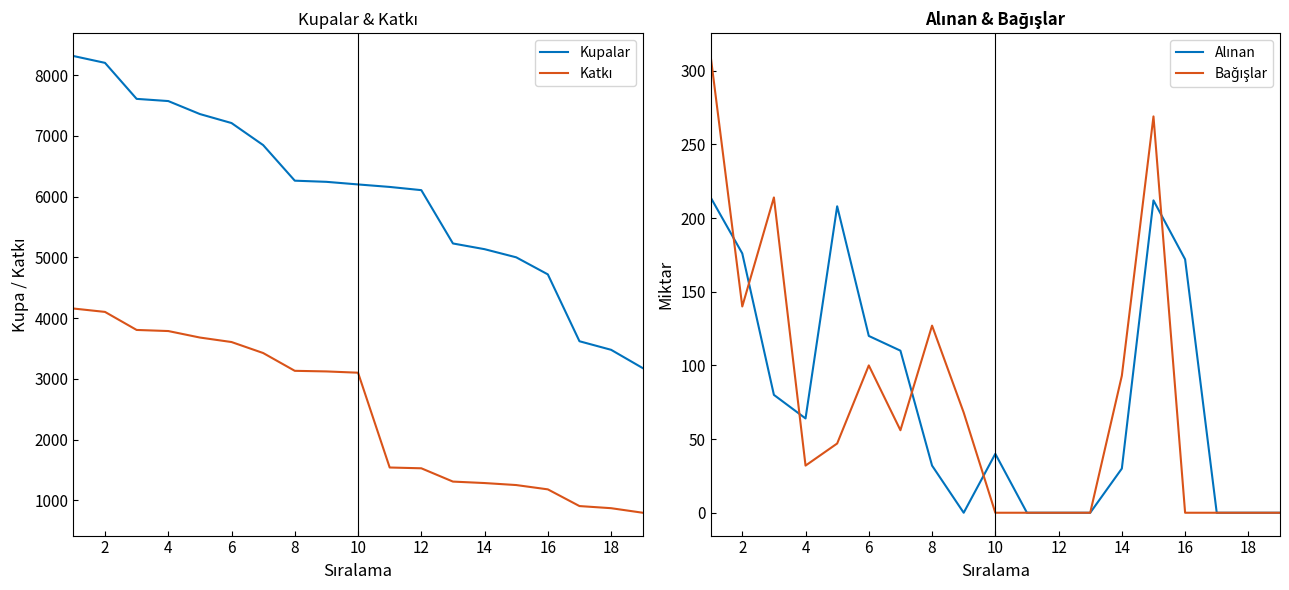

What is the difference between the second highest and minimum values in the Alınan series?

212